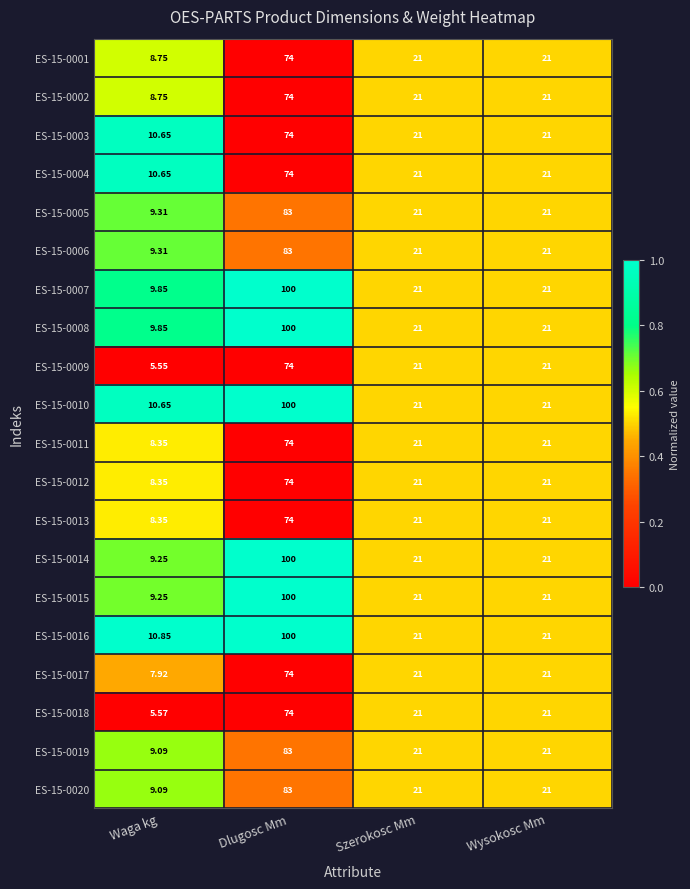

Count the number of categories in the chart.

4